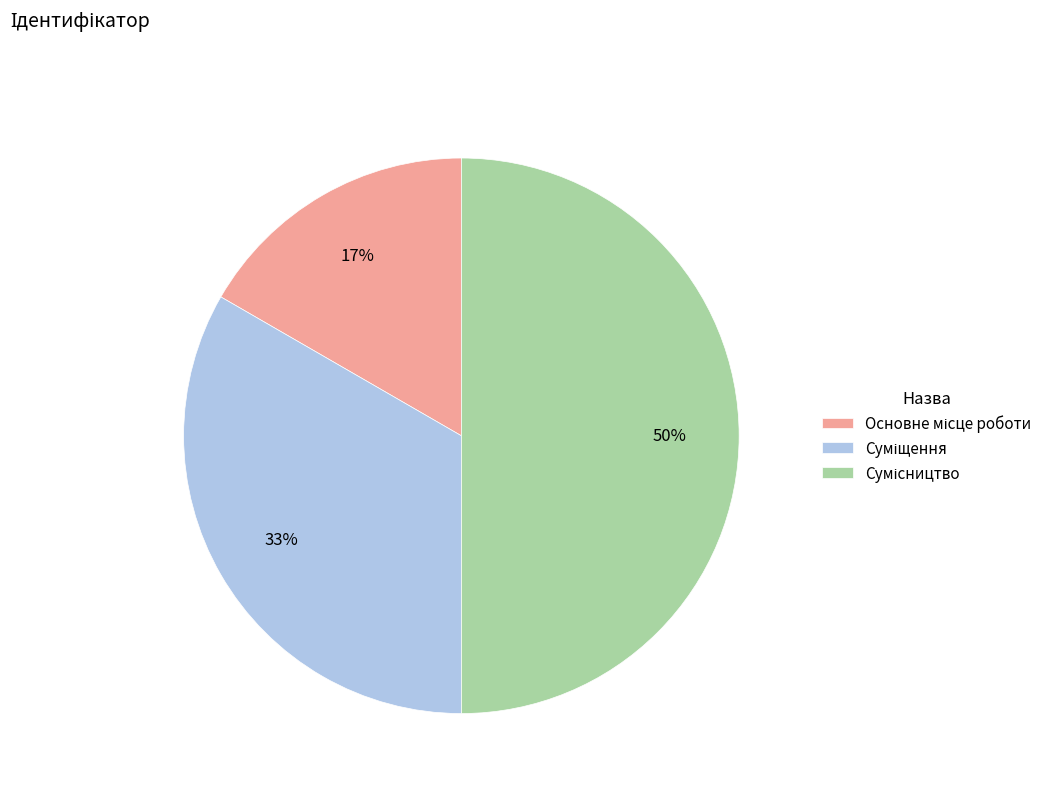

To the nearest percent, what is the difference between the largest and smallest slice percentages?

33%